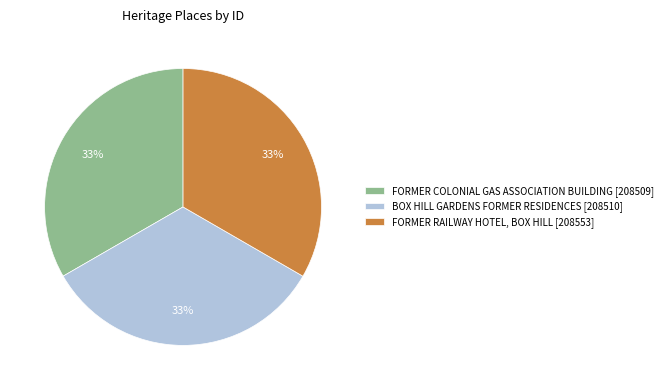

Is the sum of FORMER COLONIAL GAS ASSOCIATION BUILDING [208509] and BOX HILL GARDENS FORMER RESIDENCES [208510] greater than half?

Yes